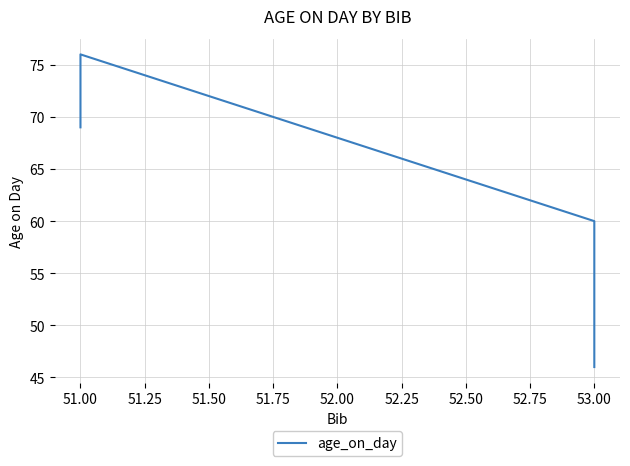

What is the difference between the maximum and minimum values?

30